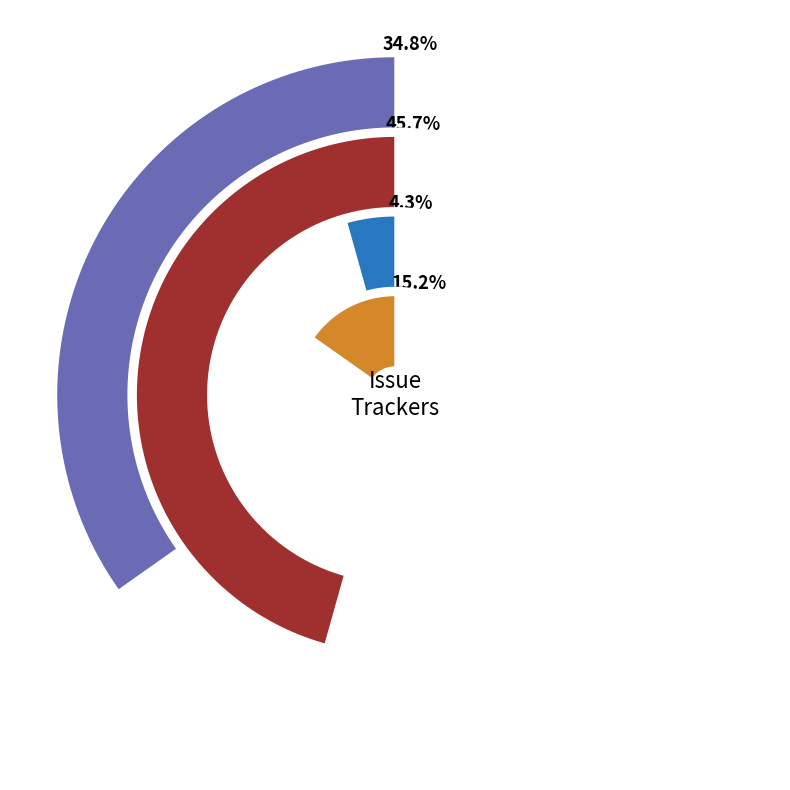

Rank the categories by value from highest to lowest.

Feature, Bug, Task, Support